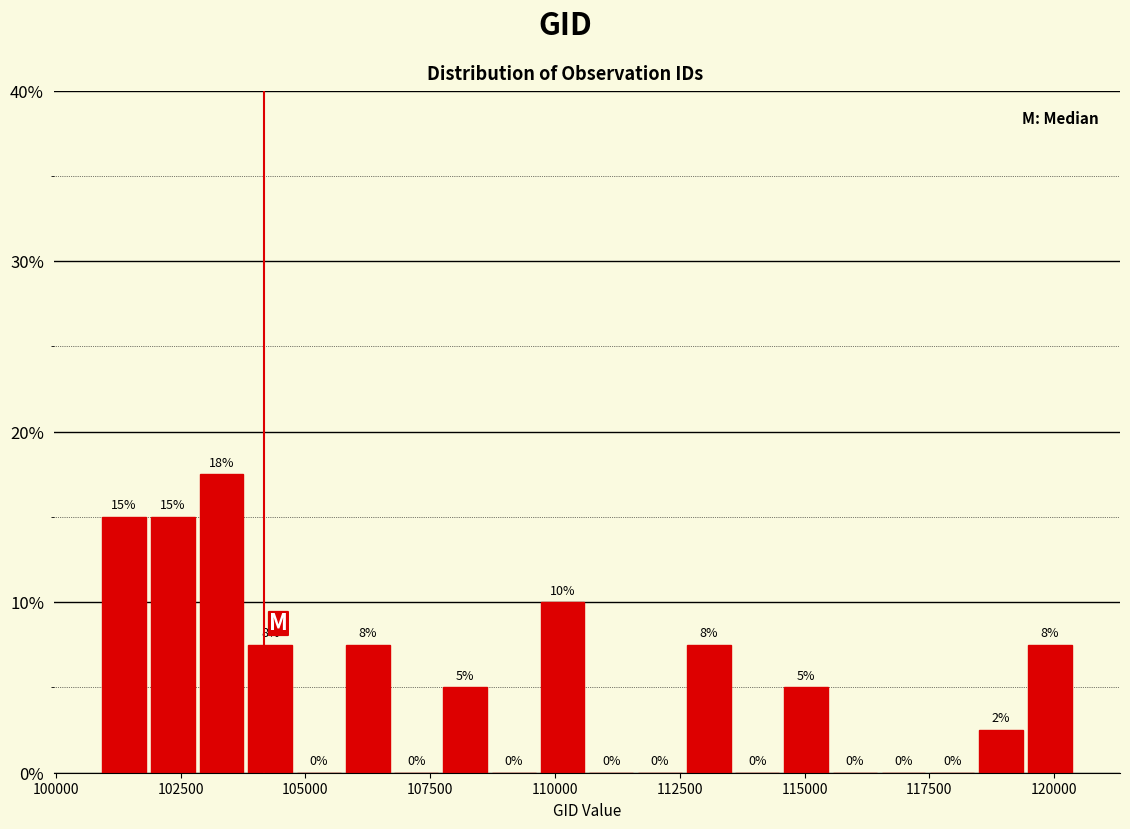

Read against the x-axis, roughly where is the centre of the tallest bar?

103500